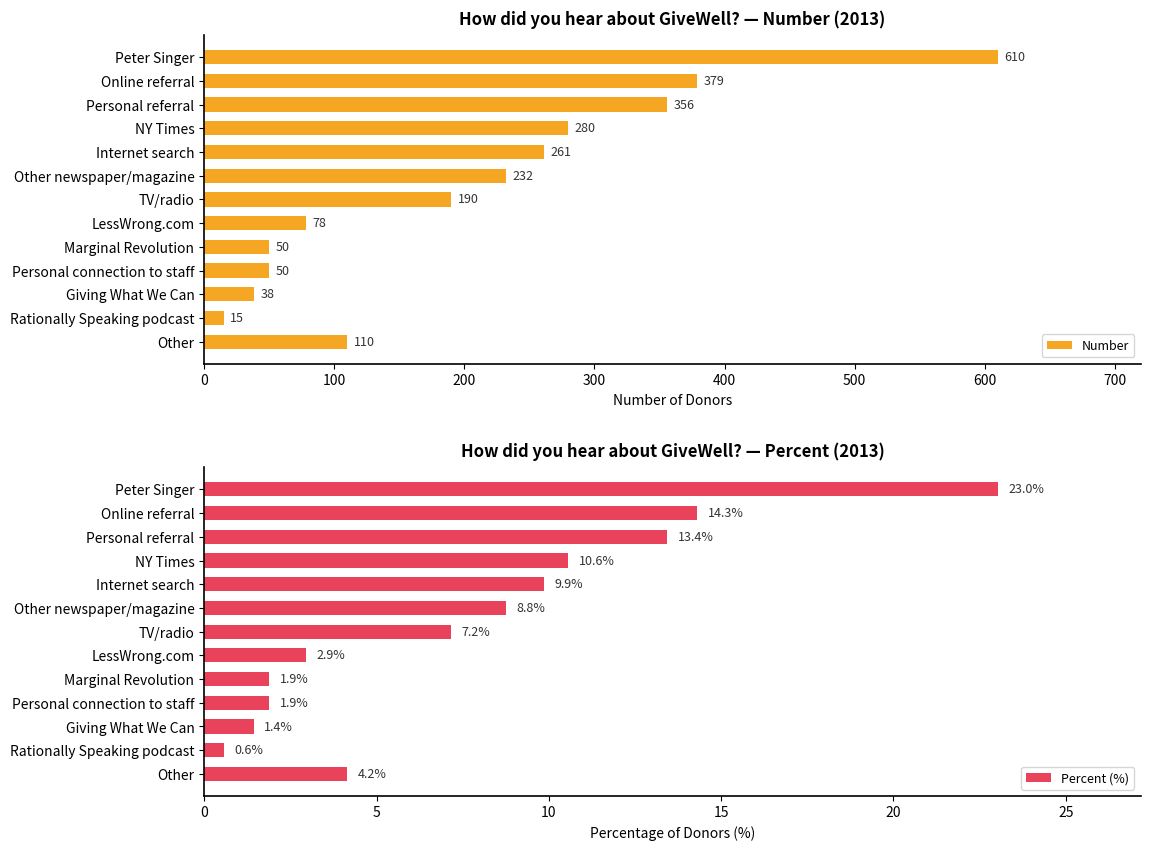

What is the sum of the Number values at NY Times and TV/radio?

470